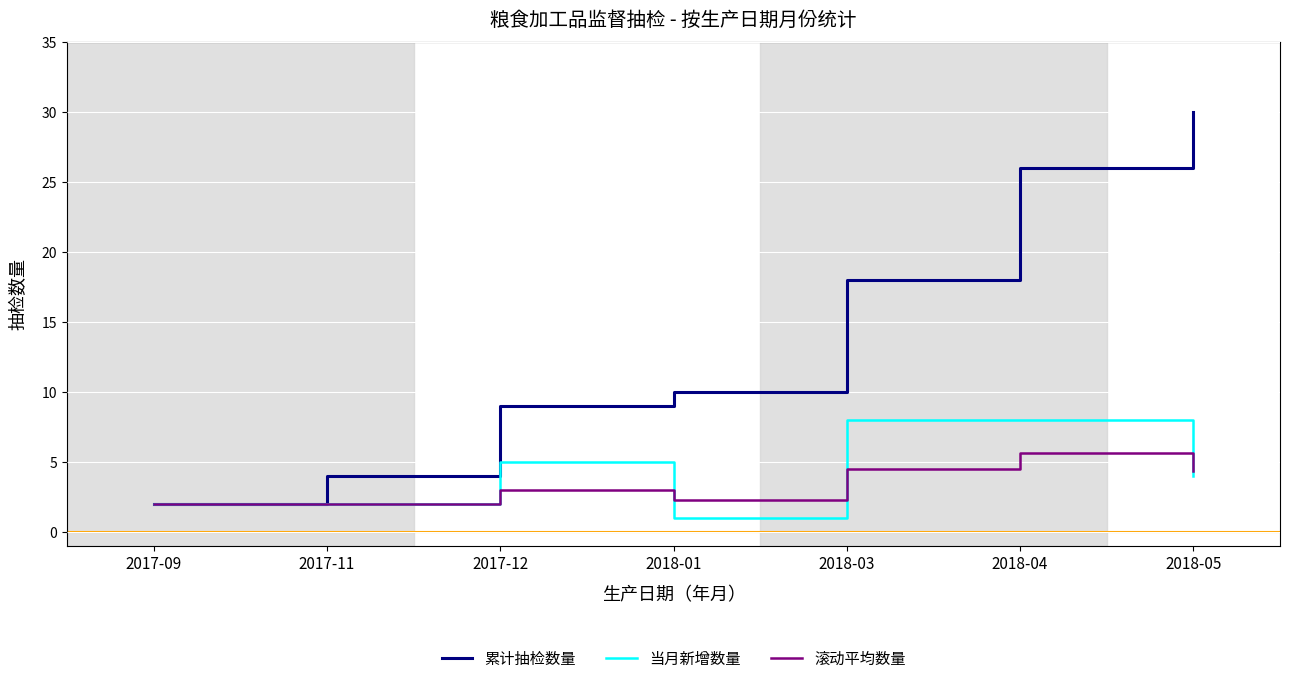

How many 当月新增数量 values are between 2 and 8?

6